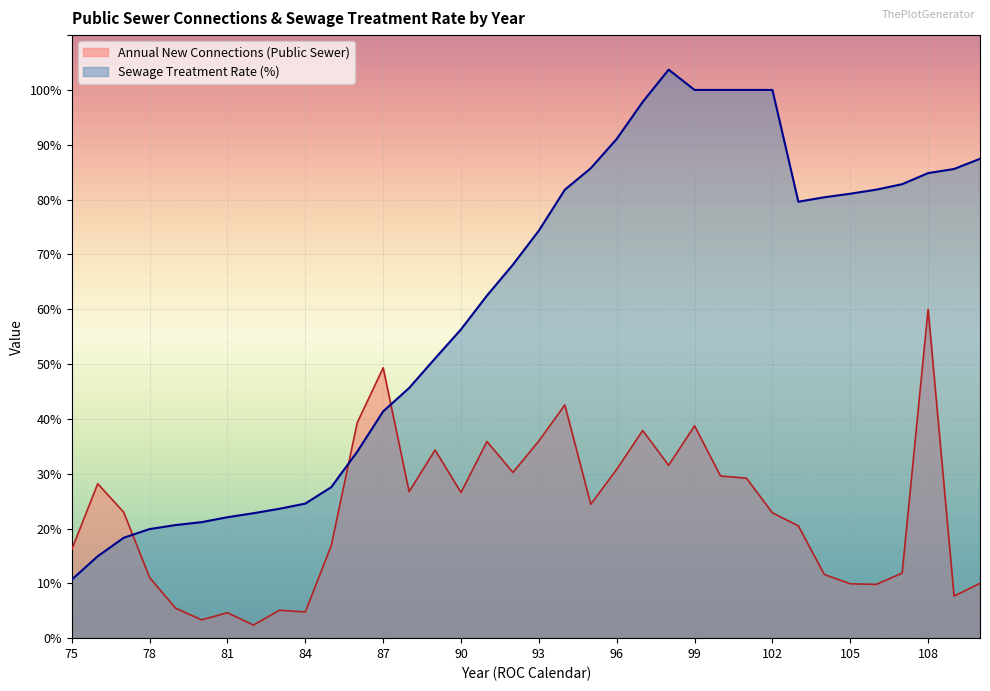

Which category has the lowest value in the Annual New Connections (Public Sewer) series?

82